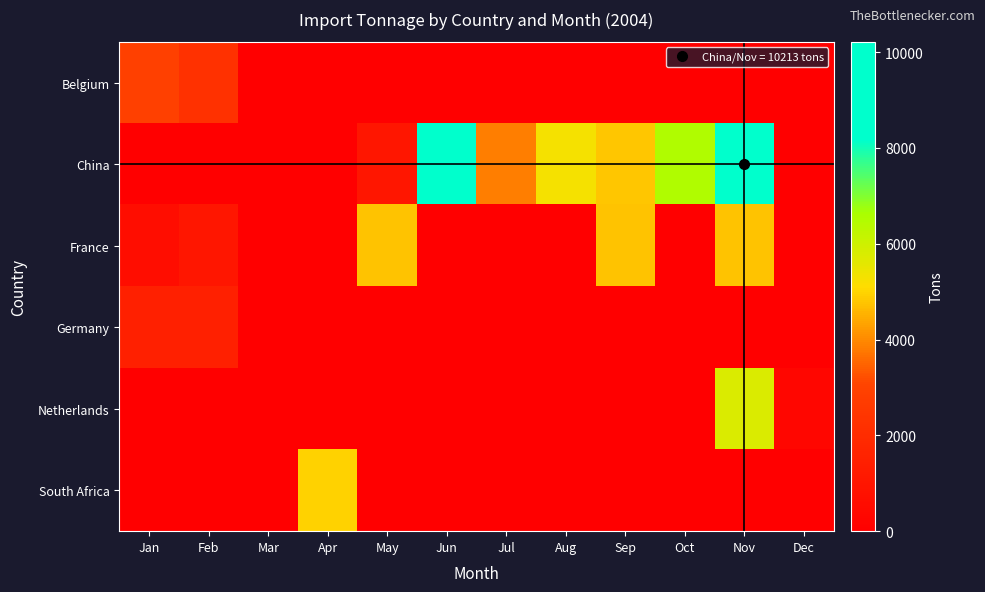

At Nov, list the series in order from largest to smallest.

China, Netherlands, France, Belgium, Germany, South Africa